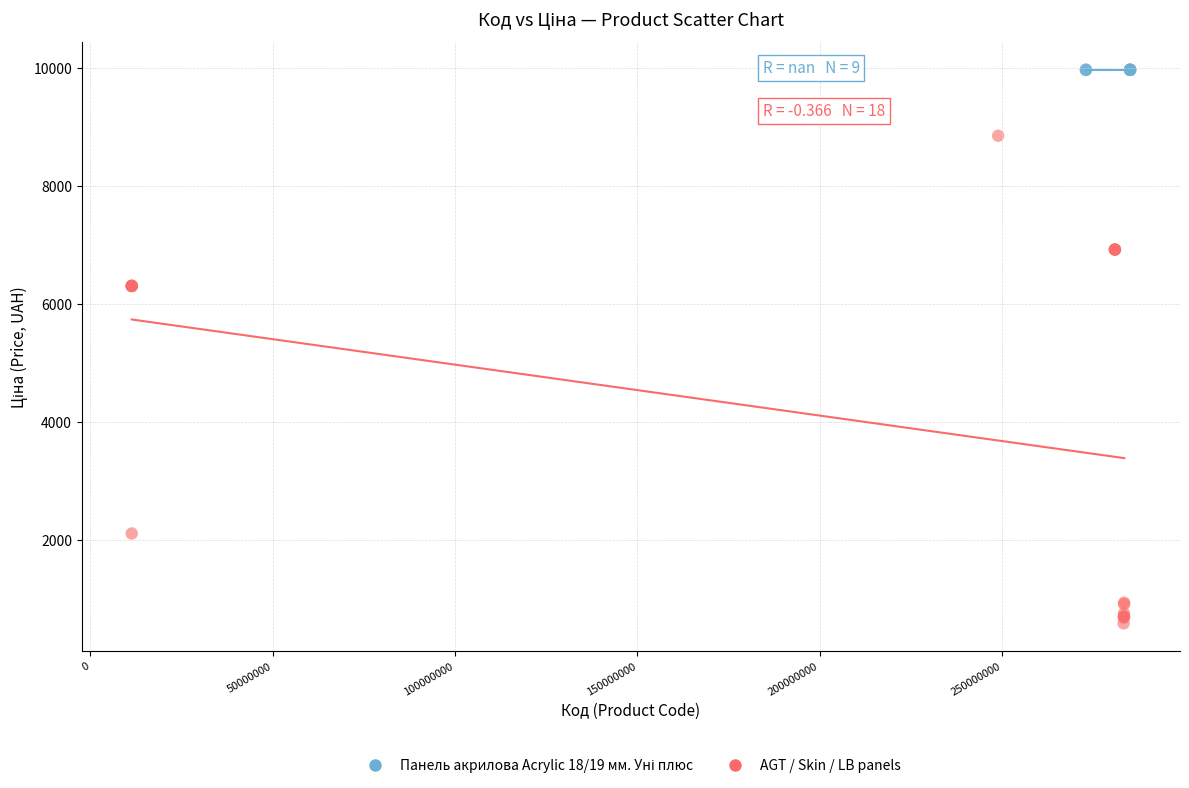

Which series contains the lowest Y value?

AGT / Skin / LB panels